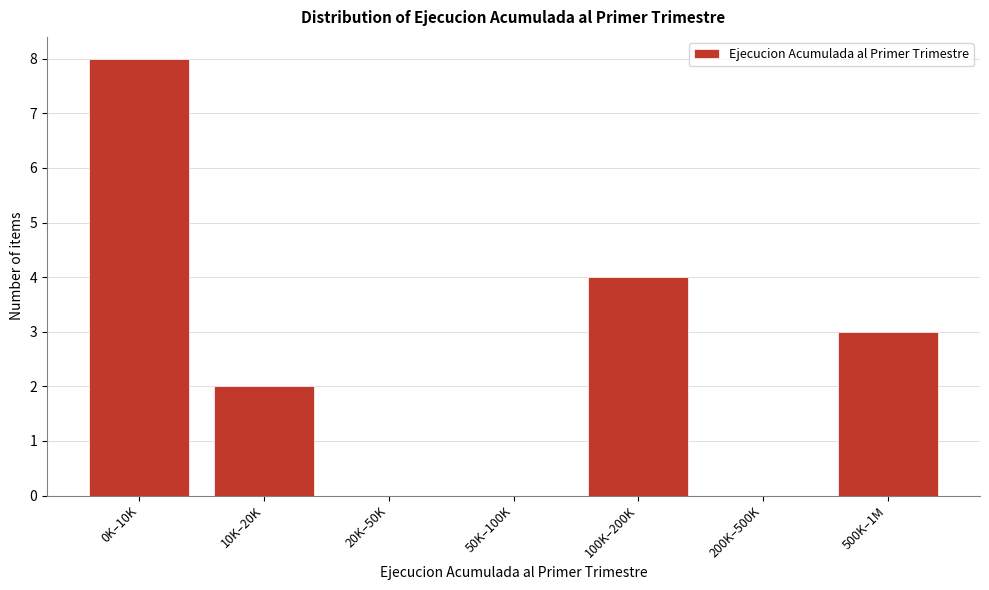

Reading left to right, extract all data points from this chart.

0K–10K=8	10K–20K=2	20K–50K=0	50K–100K=0	100K–200K=4	200K–500K=0	500K–1M=3